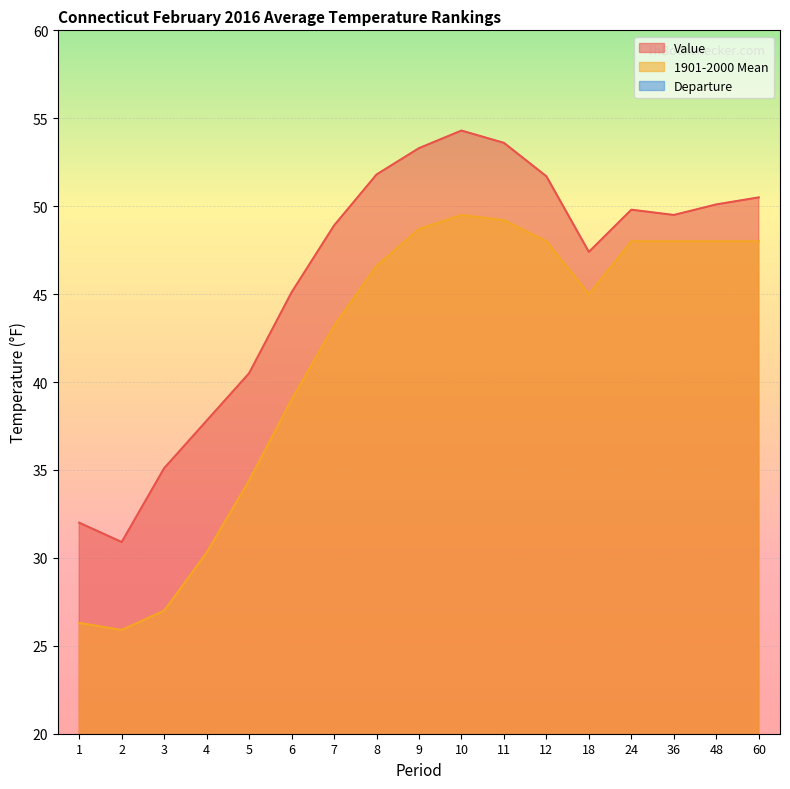

The value of Departure at 3 is 13.1. True or false?

False